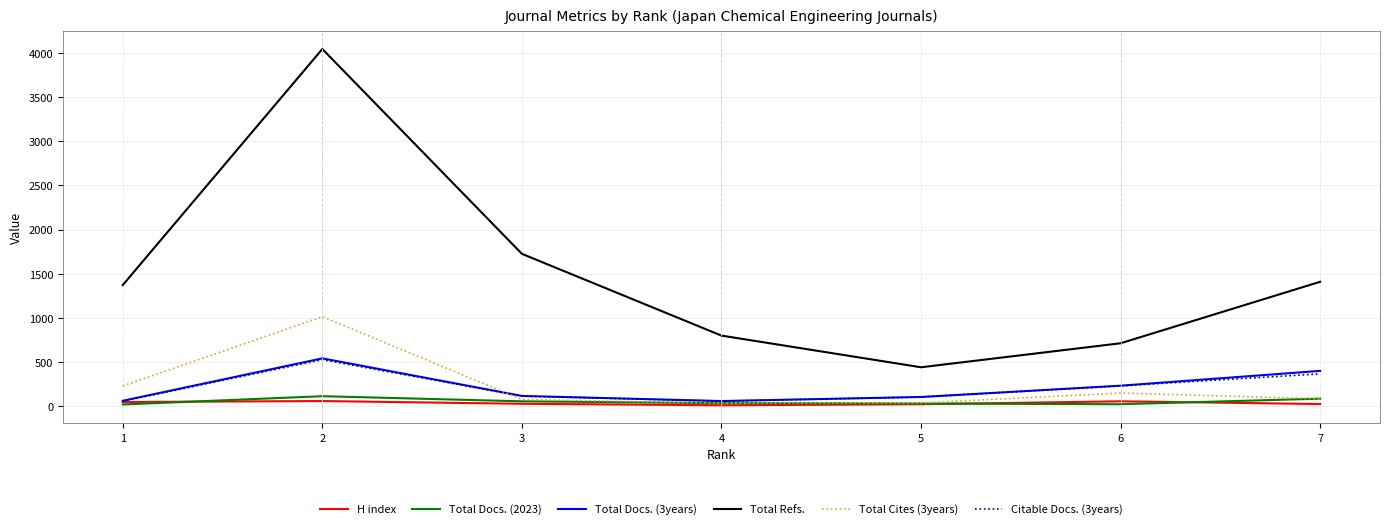

The value of Total Refs. at 2 is 4047. True or false?

True